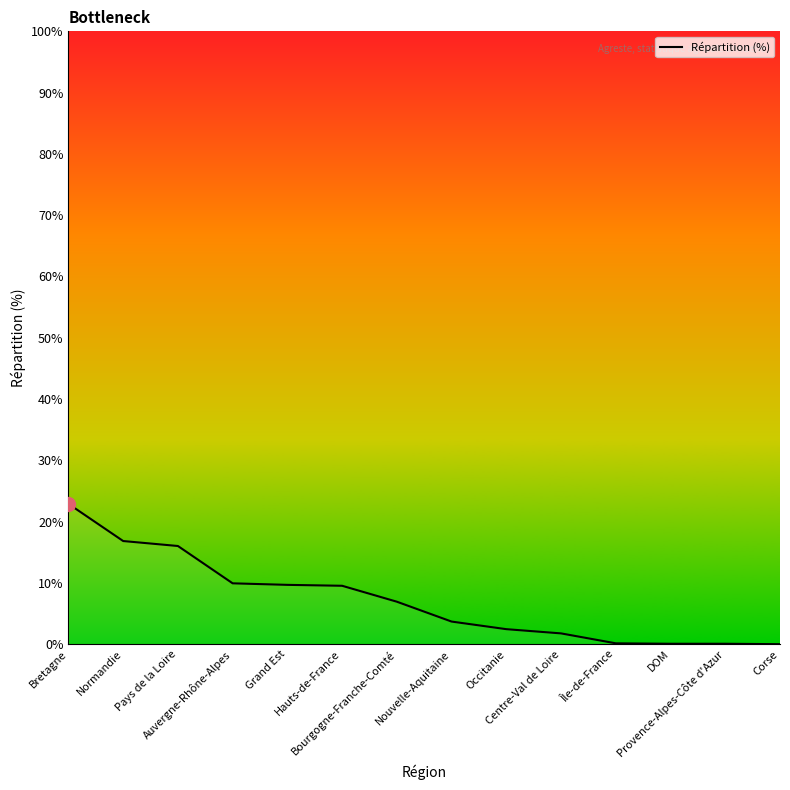

How many lines are shown in the chart?

1